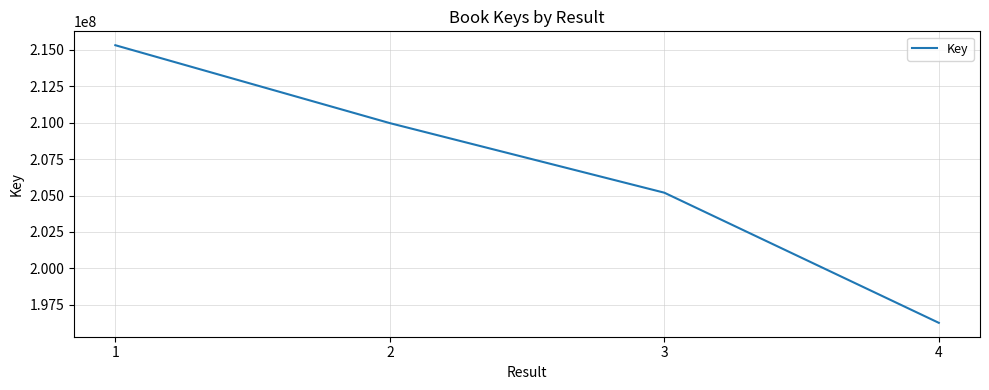

True or false: there are more than 2 points higher than both neighbors.

False